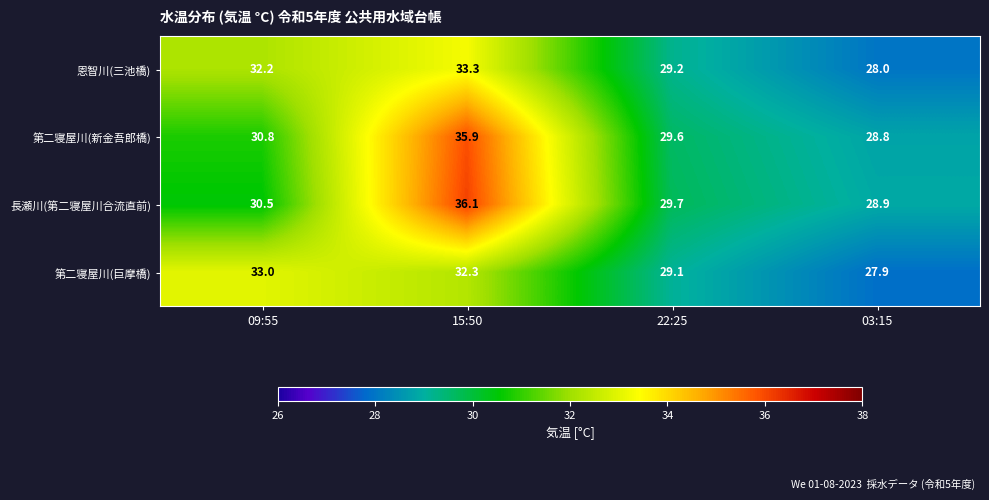

Between 15:50 and 22:25, which series saw the biggest shift?

長瀬川(第二寝屋川合流直前)